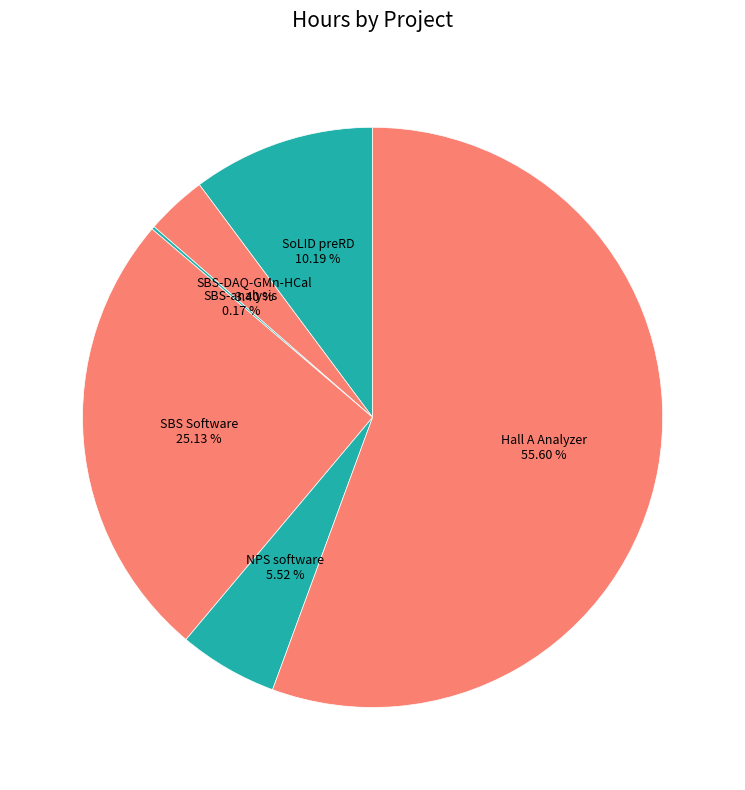

Combined, what portion of the pie is NPS software and SBS-DAQ-GMn-HCal?

8.9%